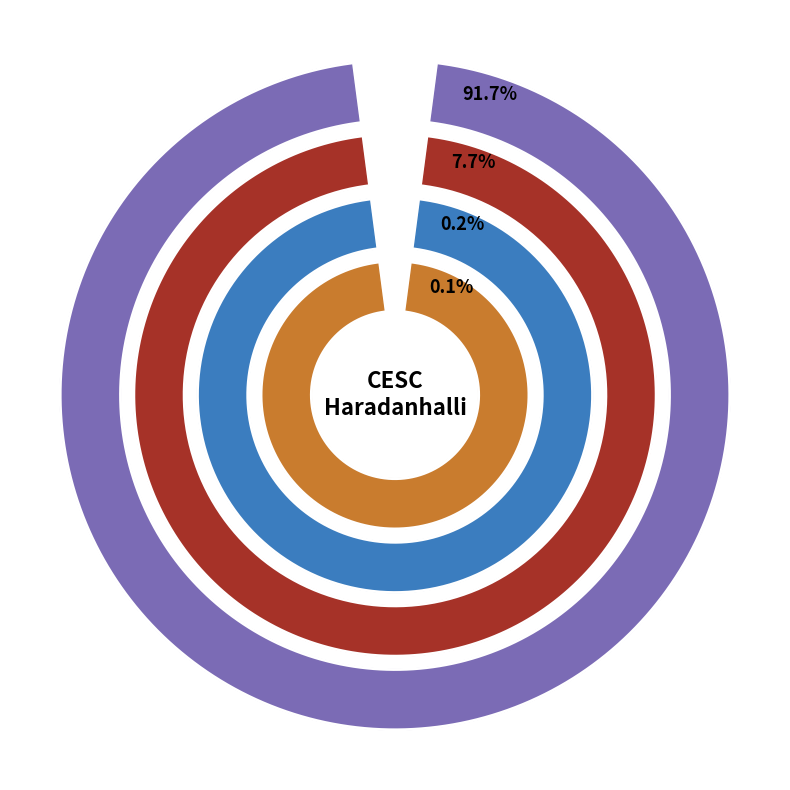

What percentage do LT6 Total and LT7 Total together represent?

0.3%